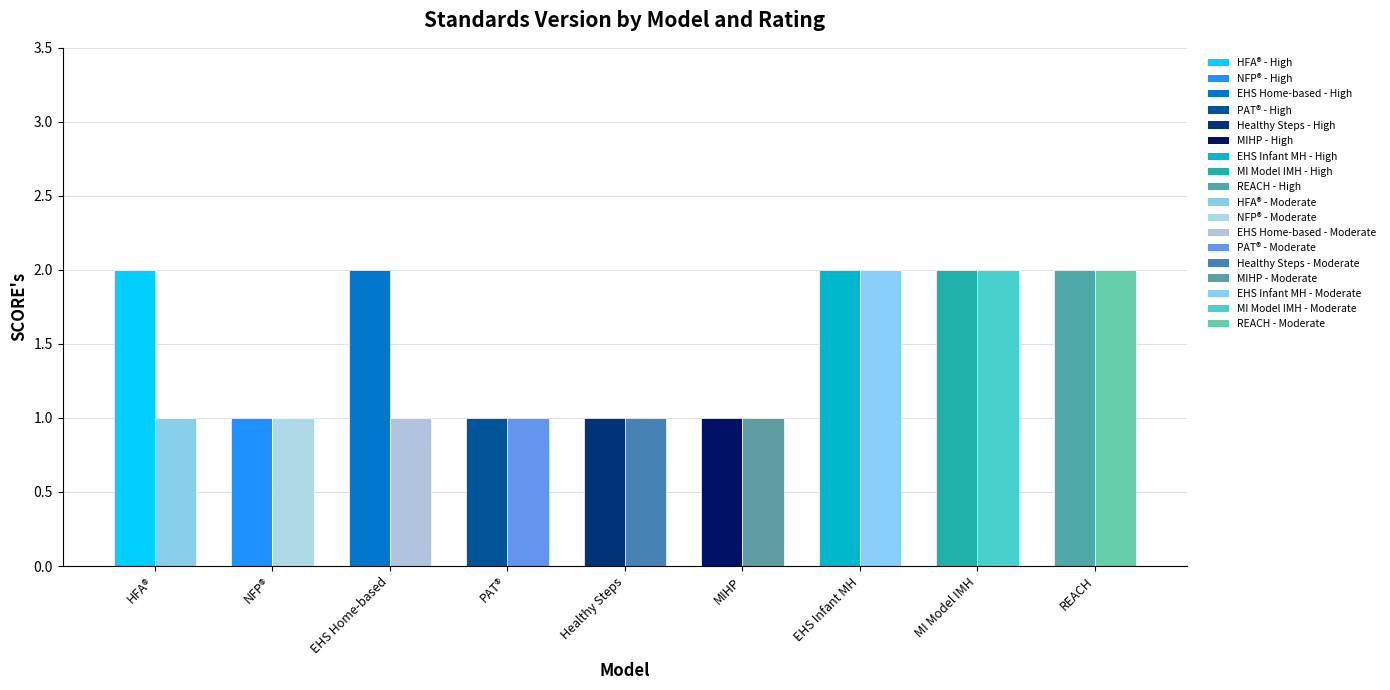

What is the difference between the maximum and minimum values in the Moderate series?

1